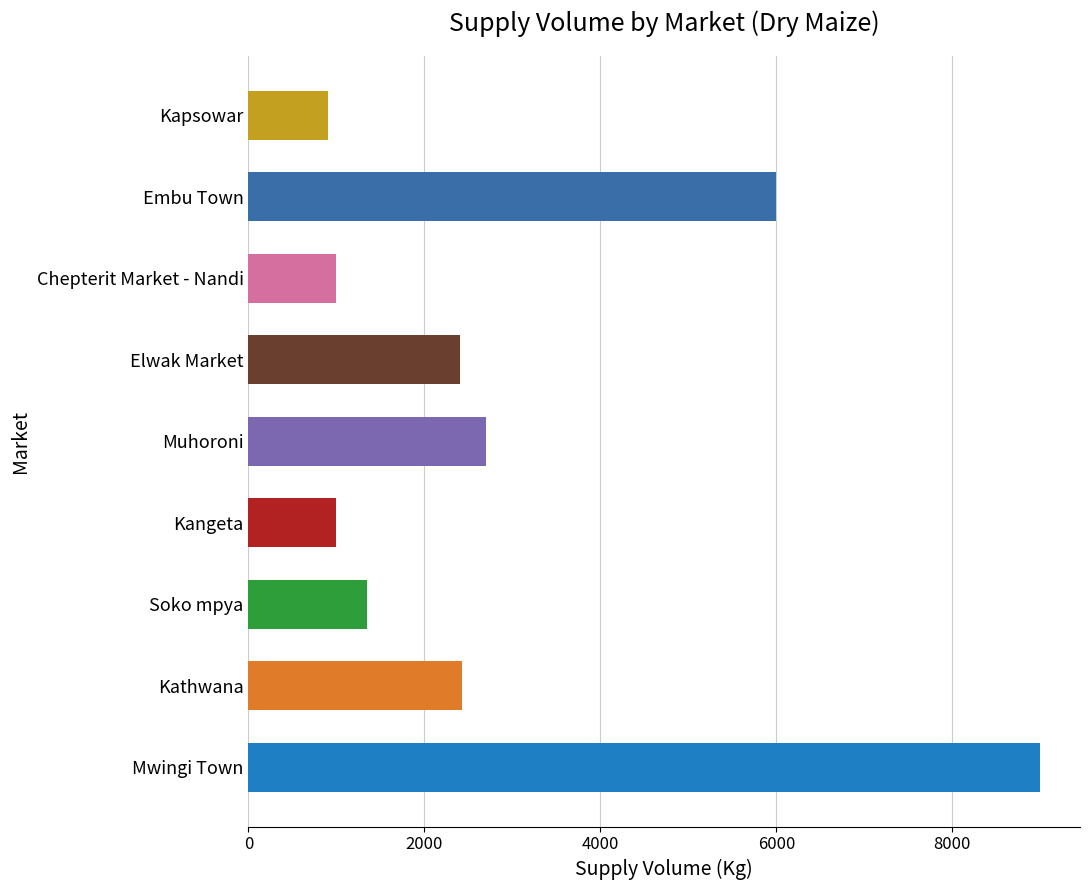

Is it true that the value at Kathwana is 2430?

True